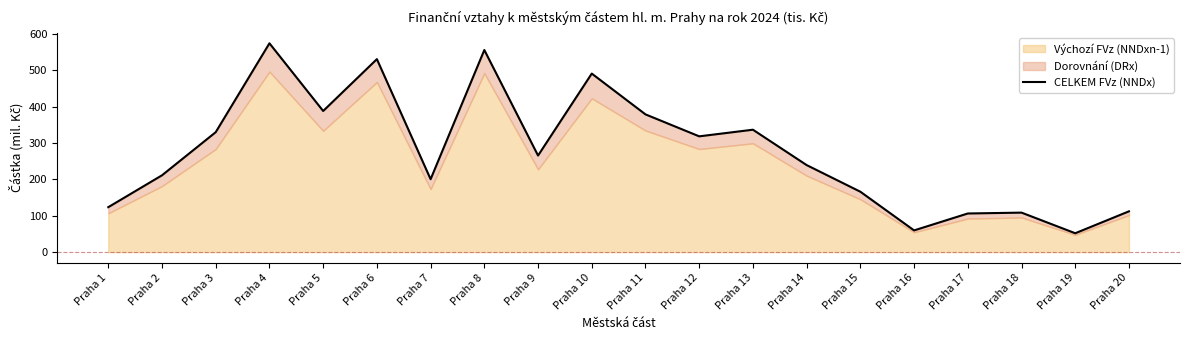

True or false: the data shows 24.2 at Praha 20.

False